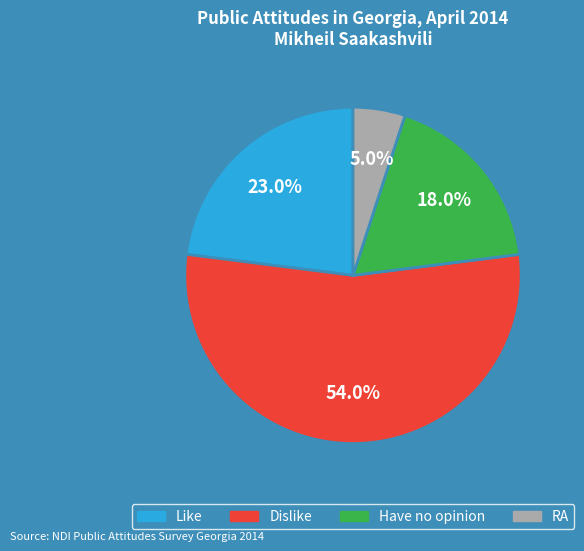

Which category has the biggest portion of the pie?

Dislike